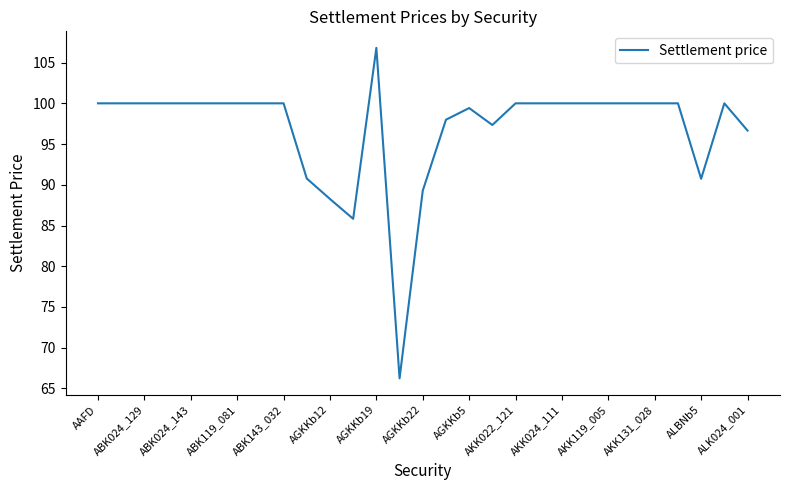

What is the smallest value displayed?

66.2